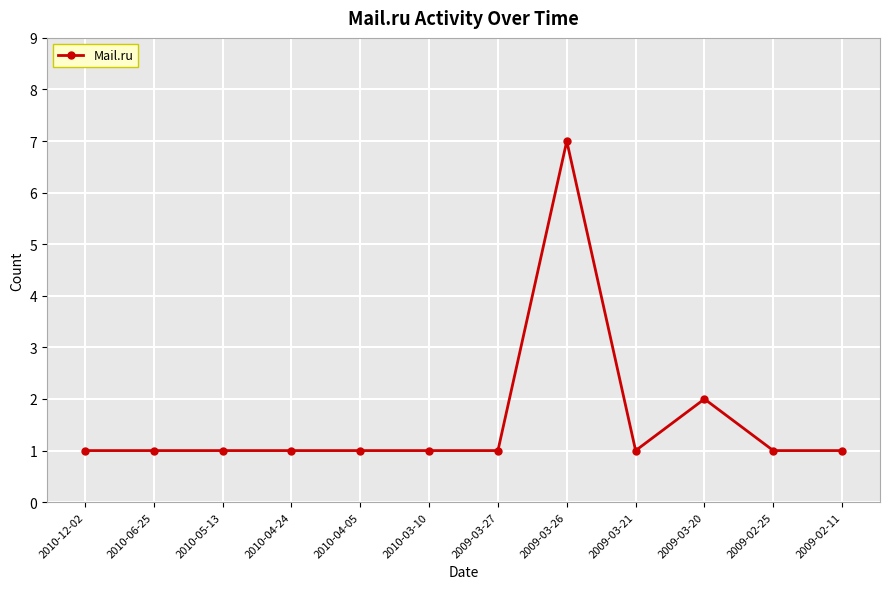

What position from the right is 2010-06-25?

11